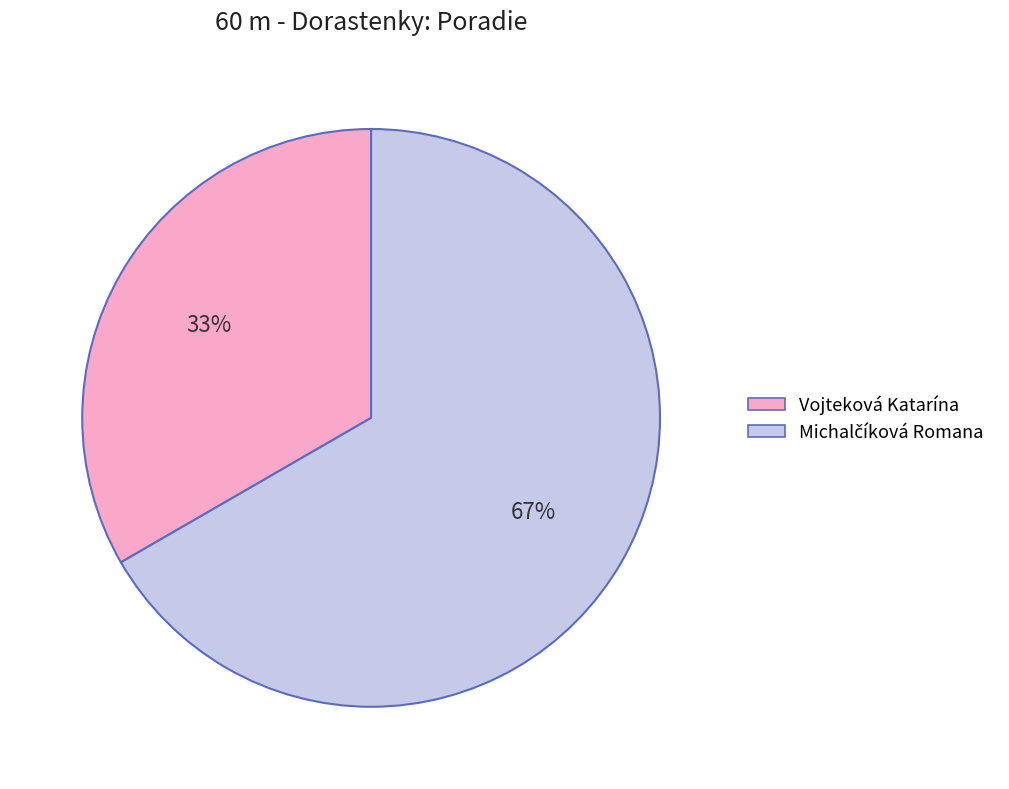

To the nearest percent, what is the average slice percentage?

50%